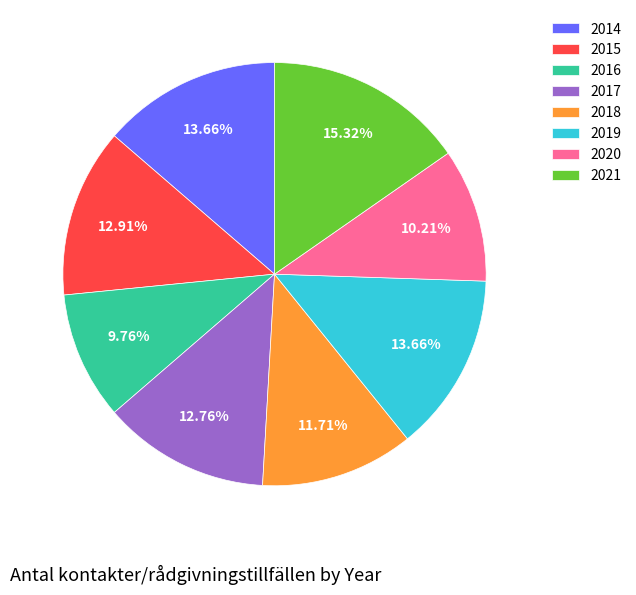

Does 2020 represent more than half of the total?

No